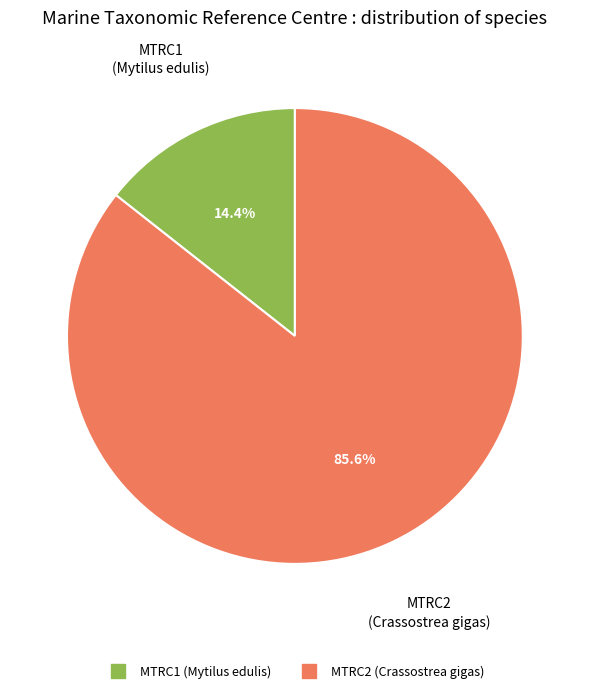

Between MTRC2 (Crassostrea gigas) and MTRC1 (Mytilus edulis), which is larger?

MTRC2 (Crassostrea gigas)